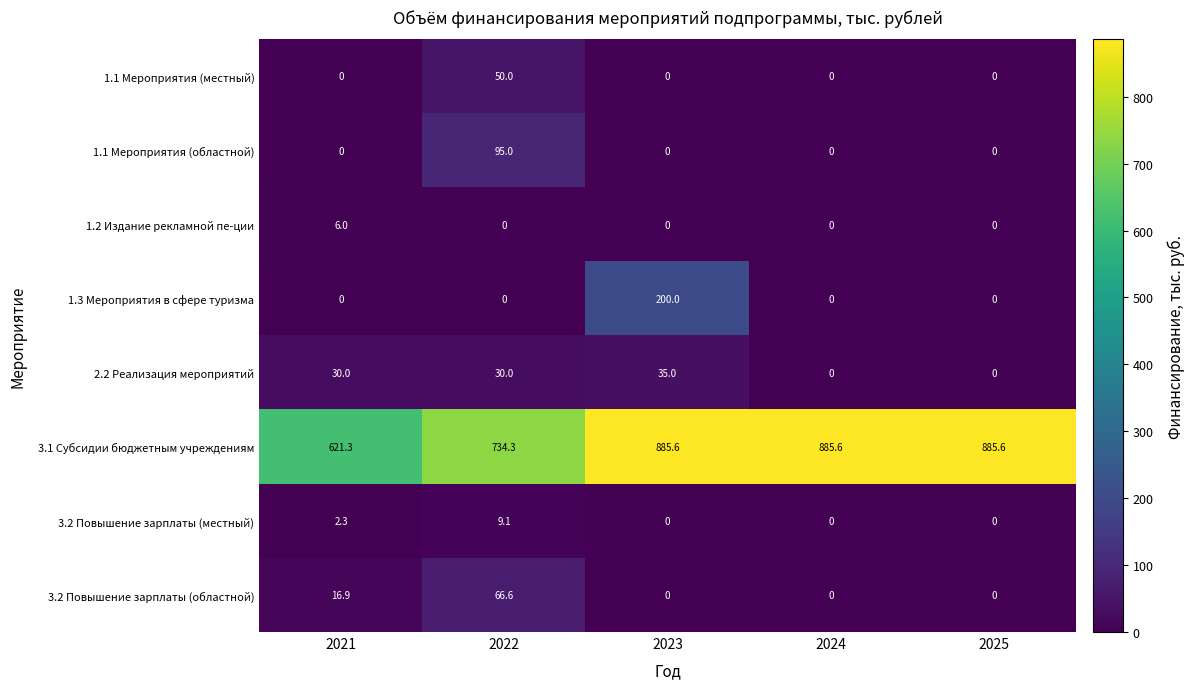

What is the maximum value shown in the chart?

885.6